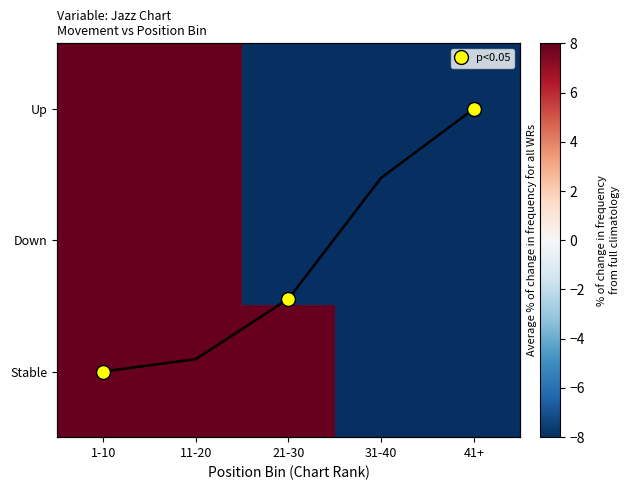

Is it true that Down equals -22.1 at 21-30?

False